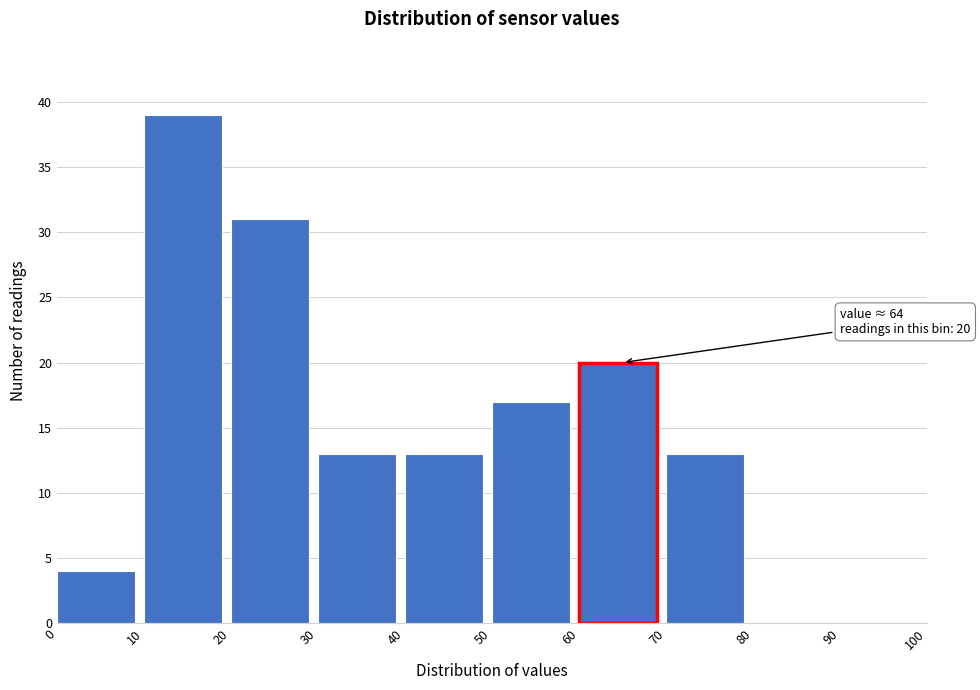

Over which range of the x-axis is the bar tallest?

10 to 20